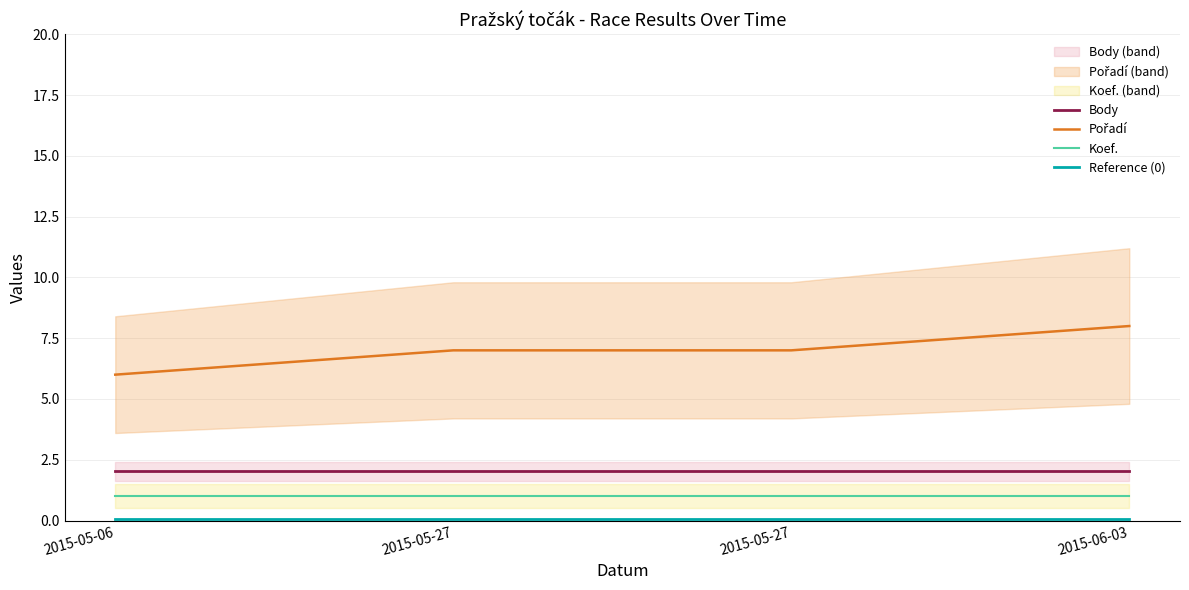

True or false: Body has more than 2 points higher than both neighbors.

False